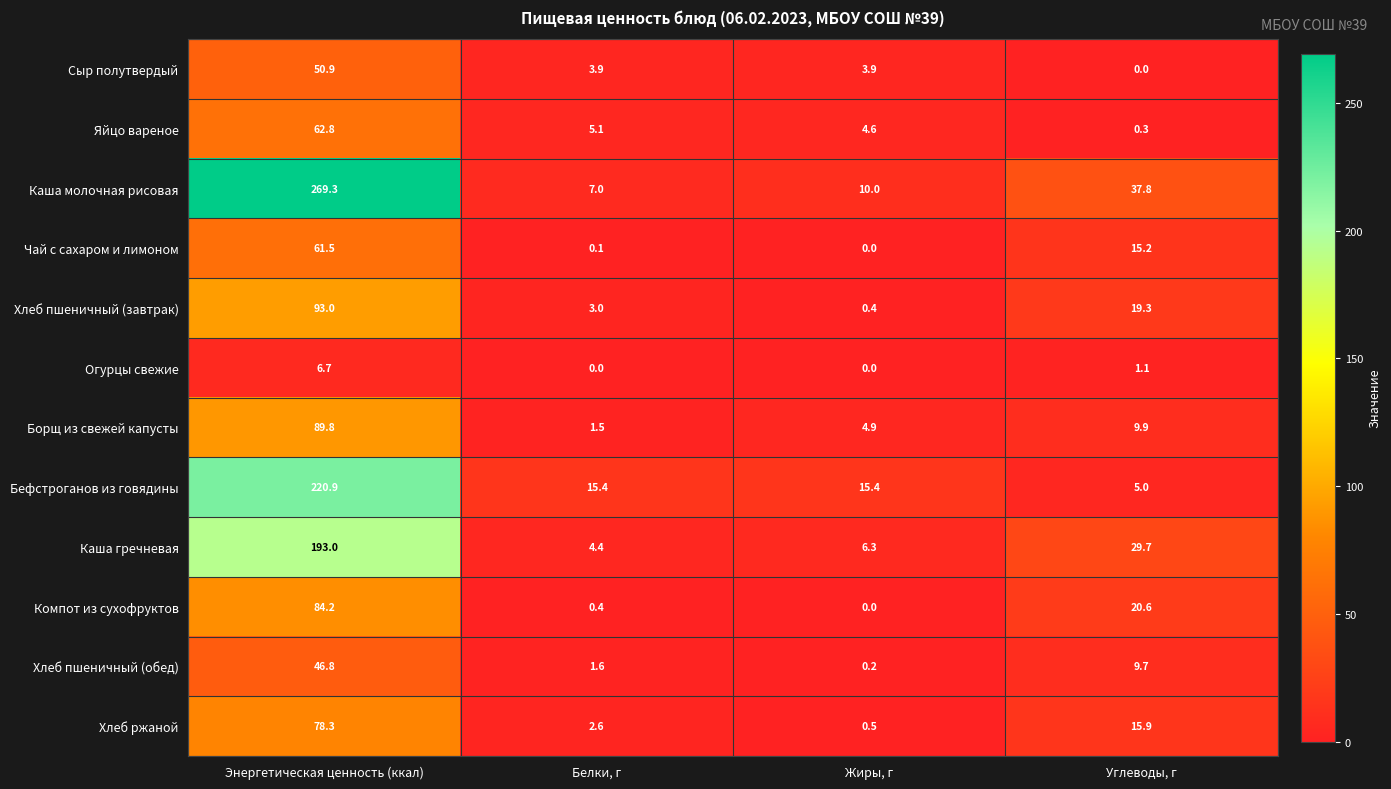

The Чай с сахаром и лимоном series shows 36.1 at Энергетическая ценность (ккал). True or false?

False